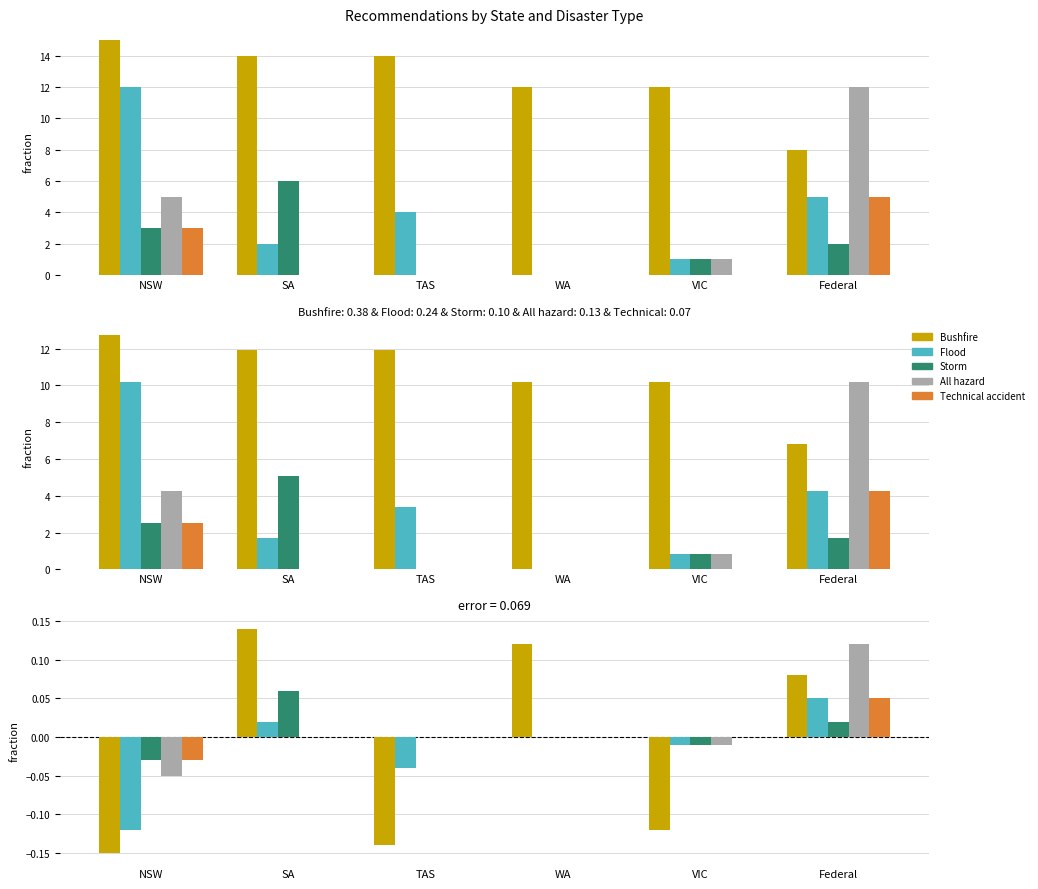

At which category is the sum across all series the highest?

Federal